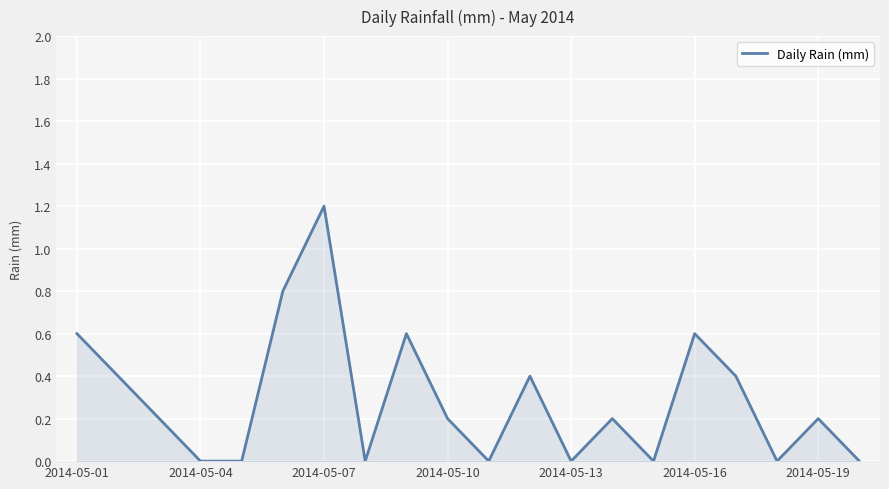

What is the difference between the maximum and minimum values?

1.2